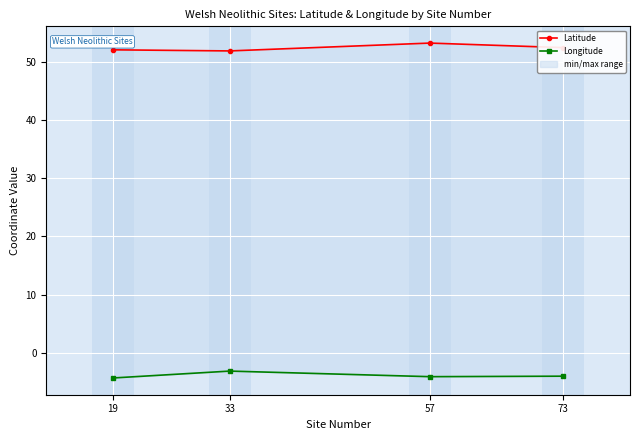

True or false: Latitude and Longitude cross at least once.

False